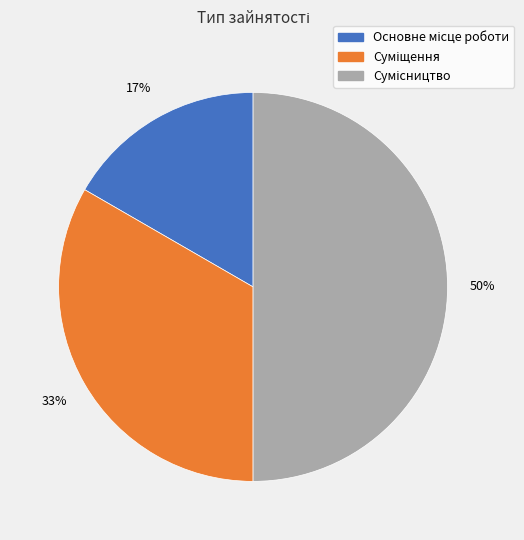

To the nearest percent, what is the average slice percentage?

33%